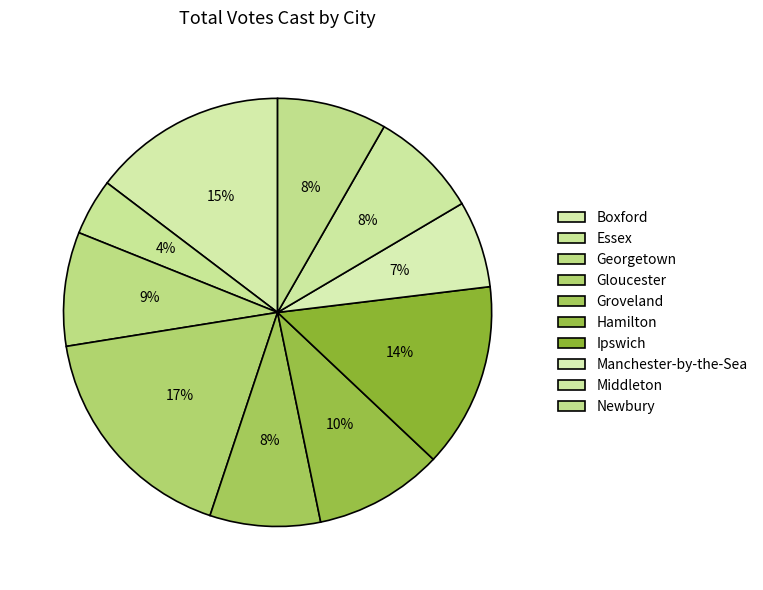

How many segments does this pie chart have?

10